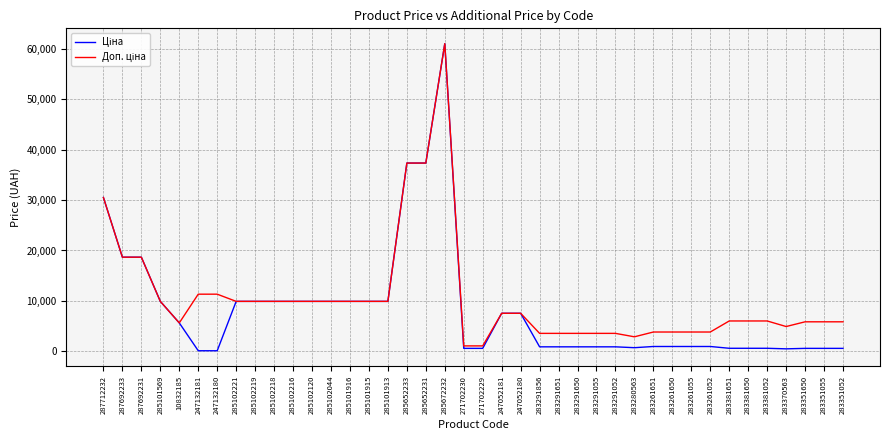

What is the maximum value shown in the chart?

61024.7